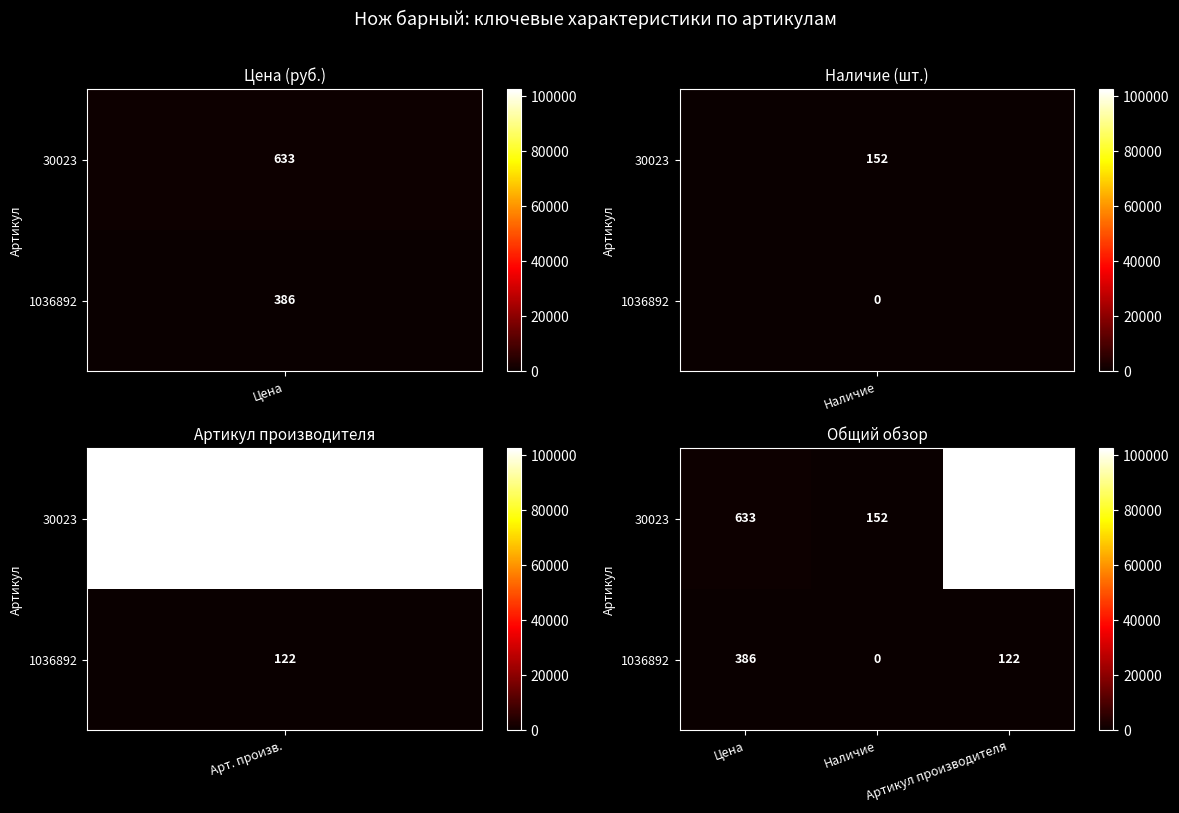

At which category does the chart reach its peak across all series?

Артикул производителя